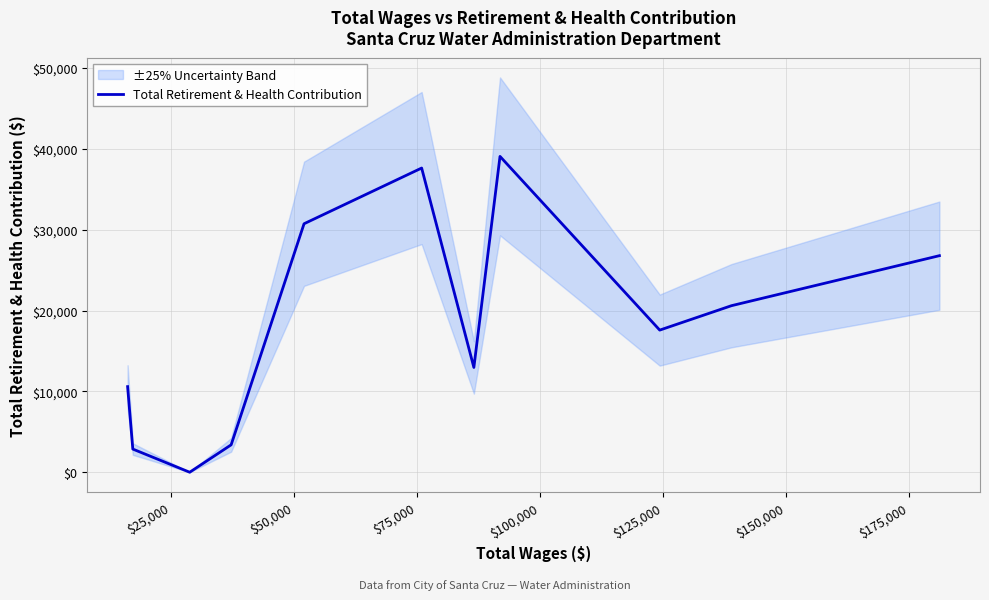

Reading left to right, extract all data points from this chart.

10587	2864	0	3389	30727	37616	12957	39057	17576	20595	26780